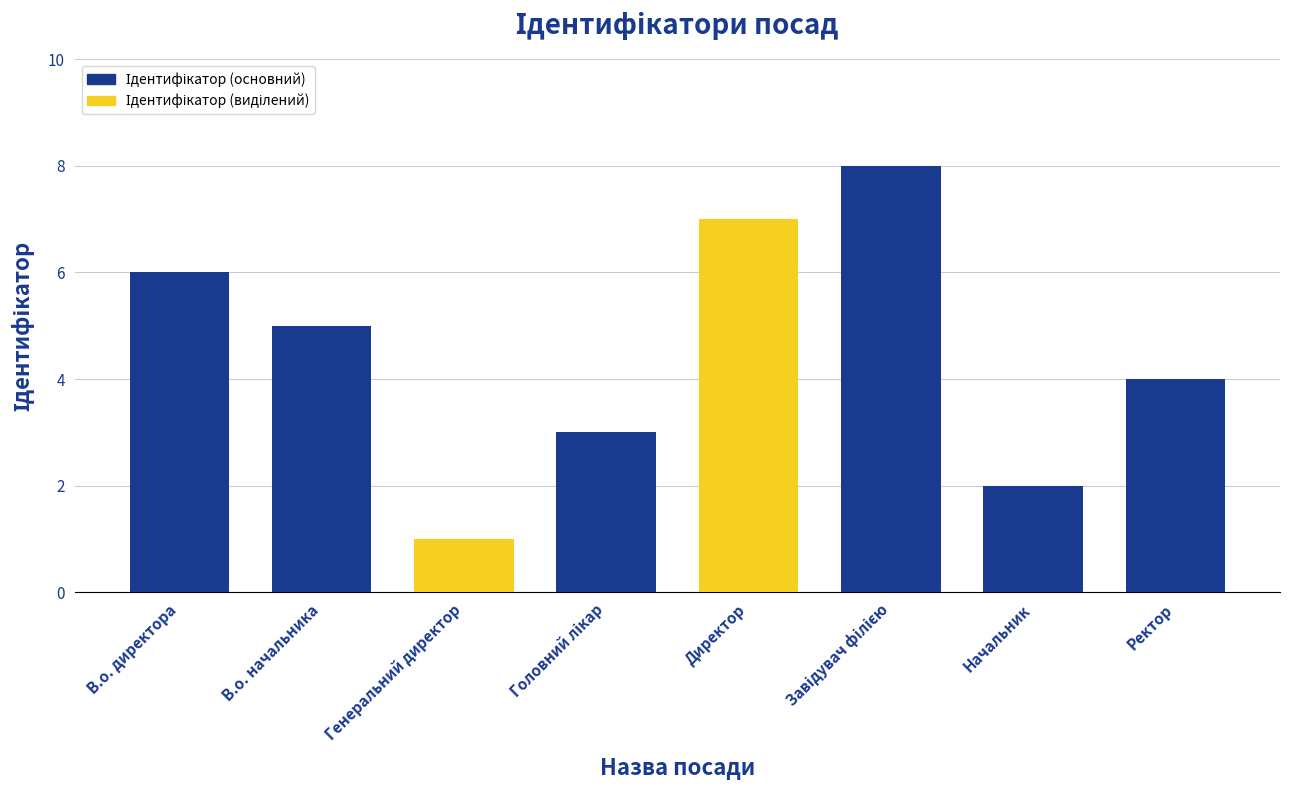

What is the label of the 5th bar from the left?

Директор